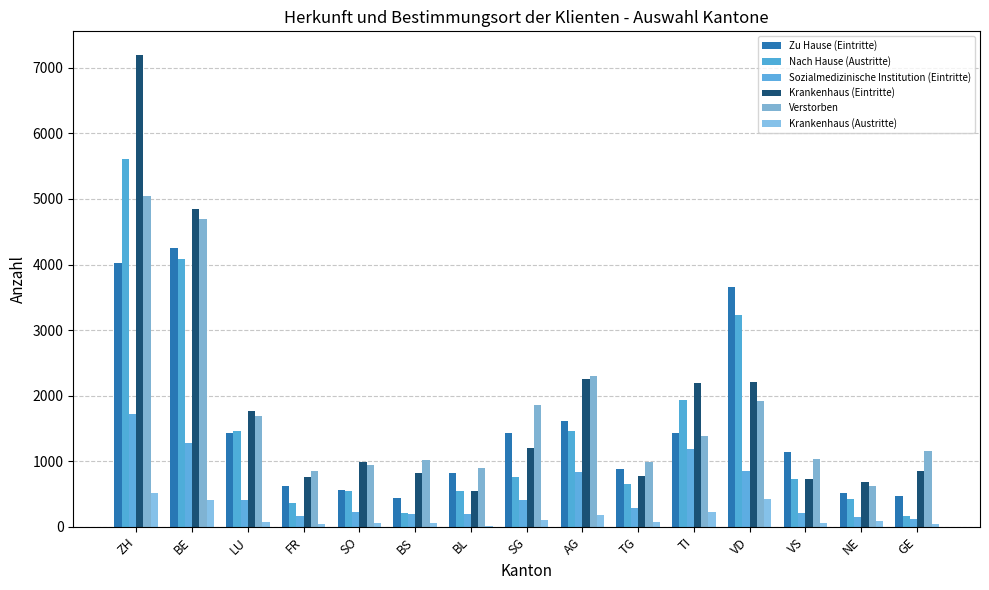

What is the maximum value shown in the chart?

7197